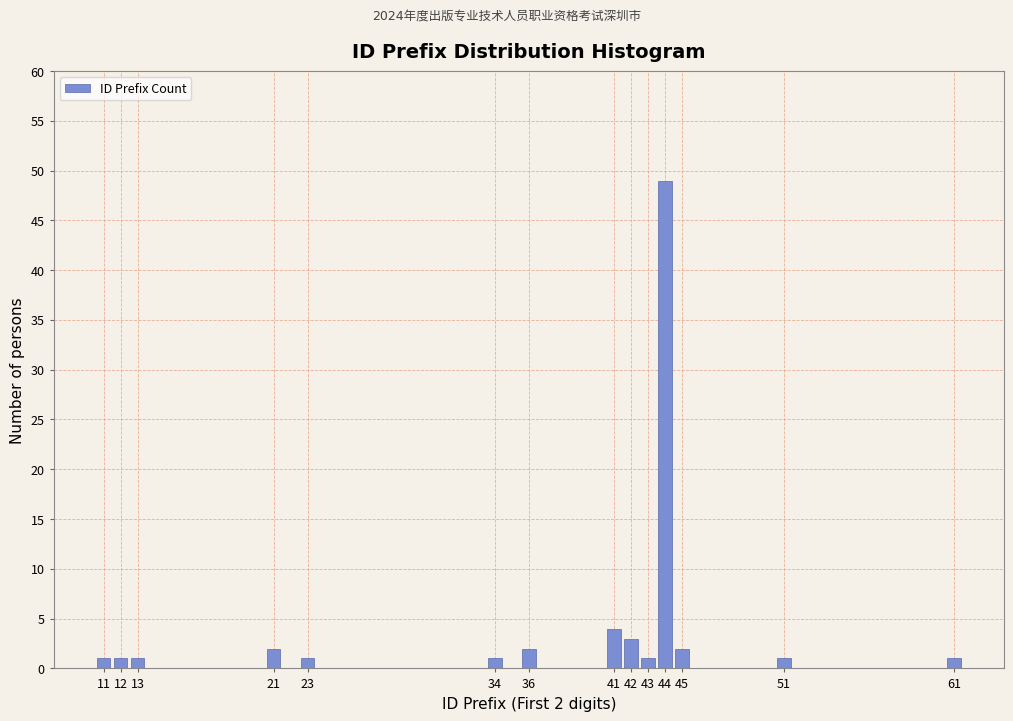

Reading left to right, transcribe all the data shown in this chart.

1	1	1	2	1	1	2	4	3	1	49	2	1	1